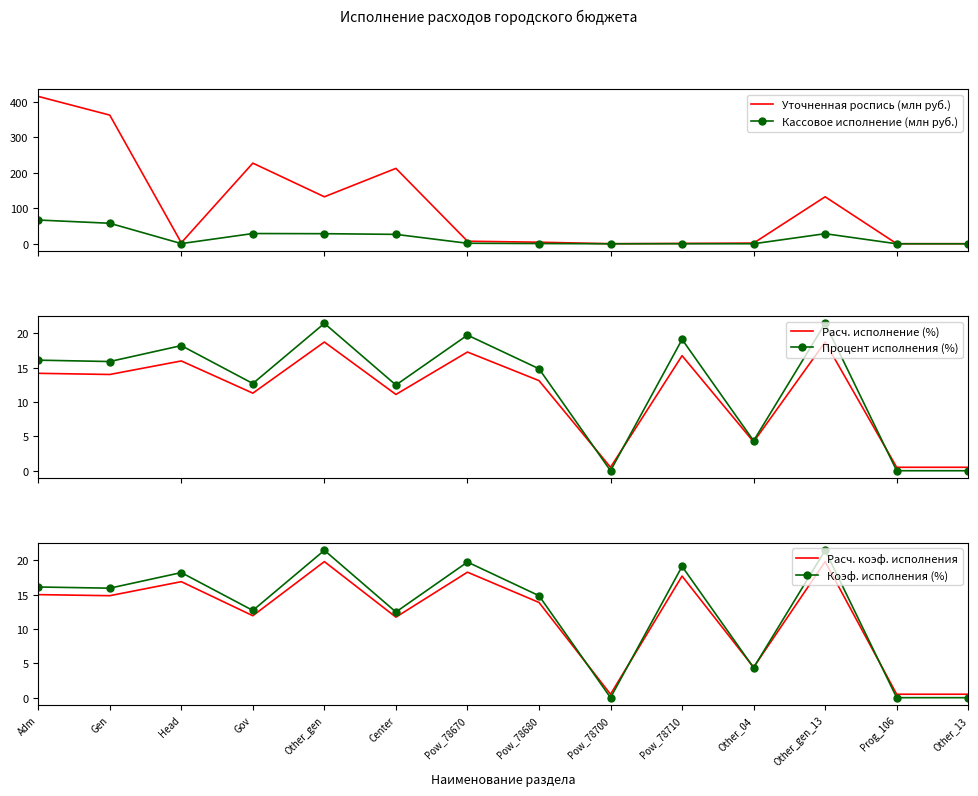

Rank the categories by Коэф. исполнения (%) value from highest to lowest.

Other_gen, Other_gen_13, Pow_78670, Pow_78710, Head, Adm, Gen, Pow_78680, Gov, Center, Other_04, Pow_78700, Prog_106, Other_13